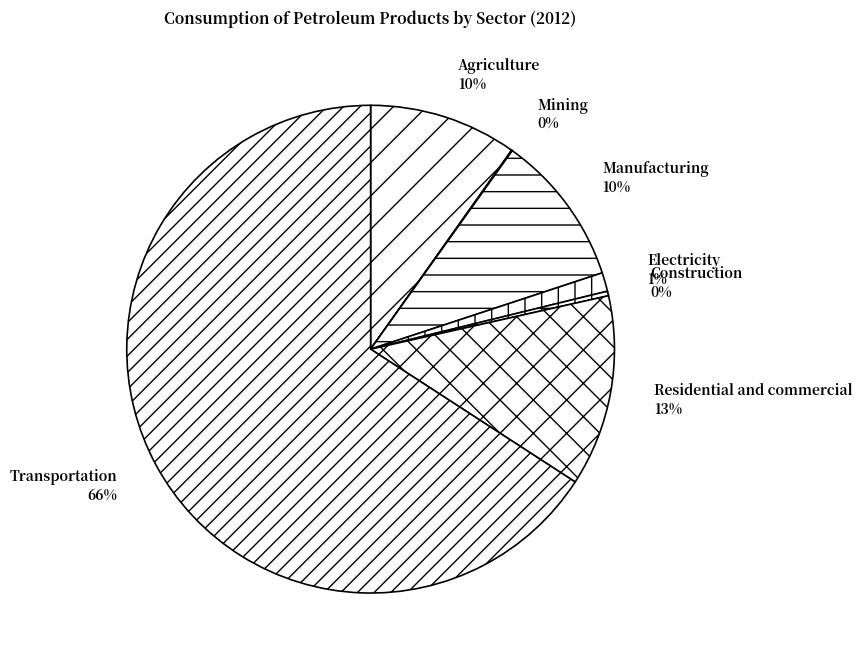

To the nearest percent, what is the combined percentage of Transportation and Construction?

66%